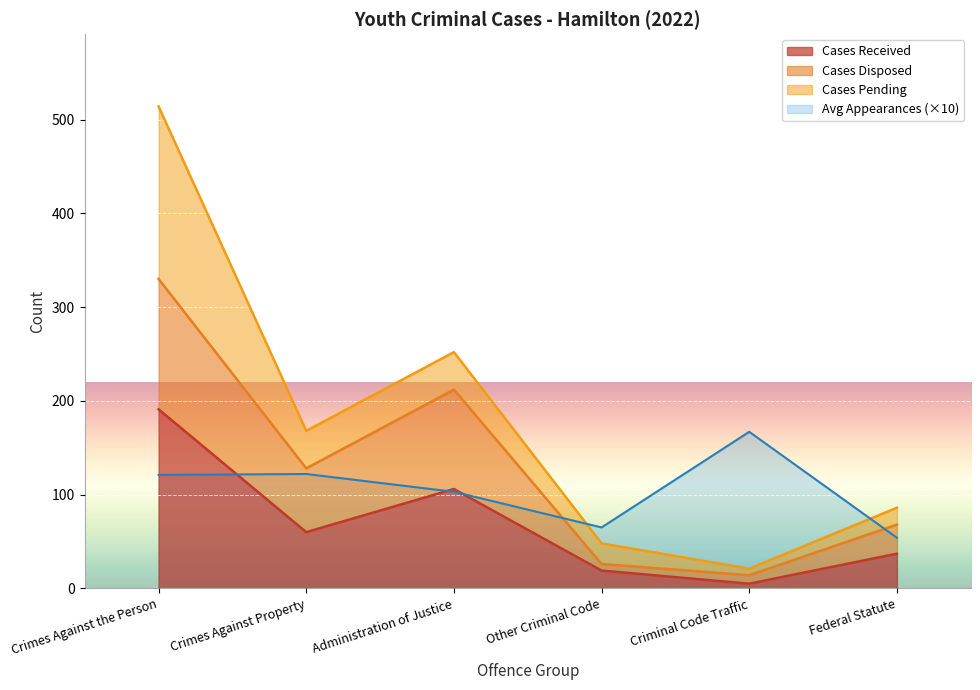

The Avg Appearances series shows 18 at Federal Statute. True or false?

False